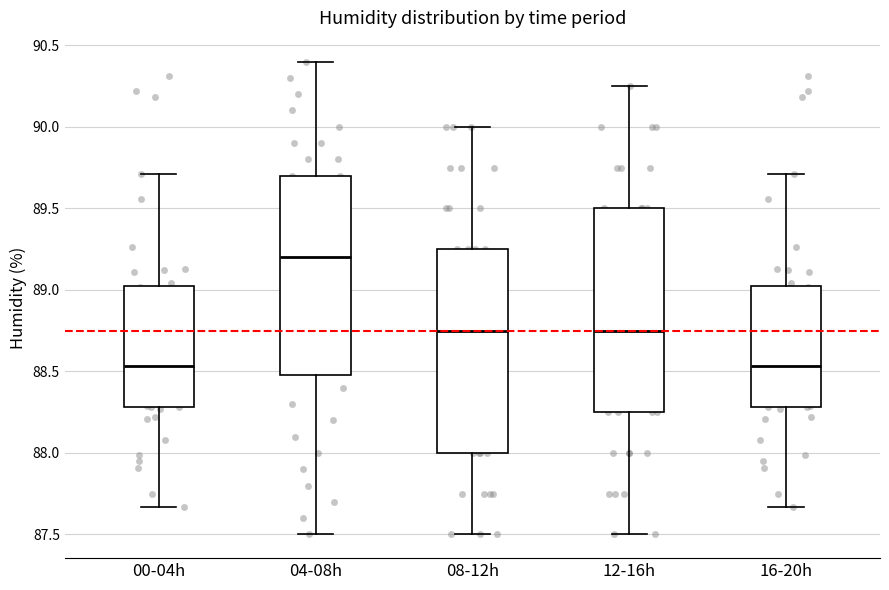

Reading left to right, read every box against the y-axis: the position of its median line, the range the box covers, and the ends of its whiskers. The values are not printed on the chart, so give them approximately, as read against the axis.

00-04h: median 88.55, box 88.30 to 89.05, whiskers 87.65 to 89.70
04-08h: median 89.20, box 88.50 to 89.70, whiskers 87.50 to 90.40
08-12h: median 88.75, box 88.00 to 89.25, whiskers 87.50 to 90.00
12-16h: median 88.75, box 88.25 to 89.50, whiskers 87.50 to 90.25
16-20h: median 88.55, box 88.30 to 89.05, whiskers 87.65 to 89.70